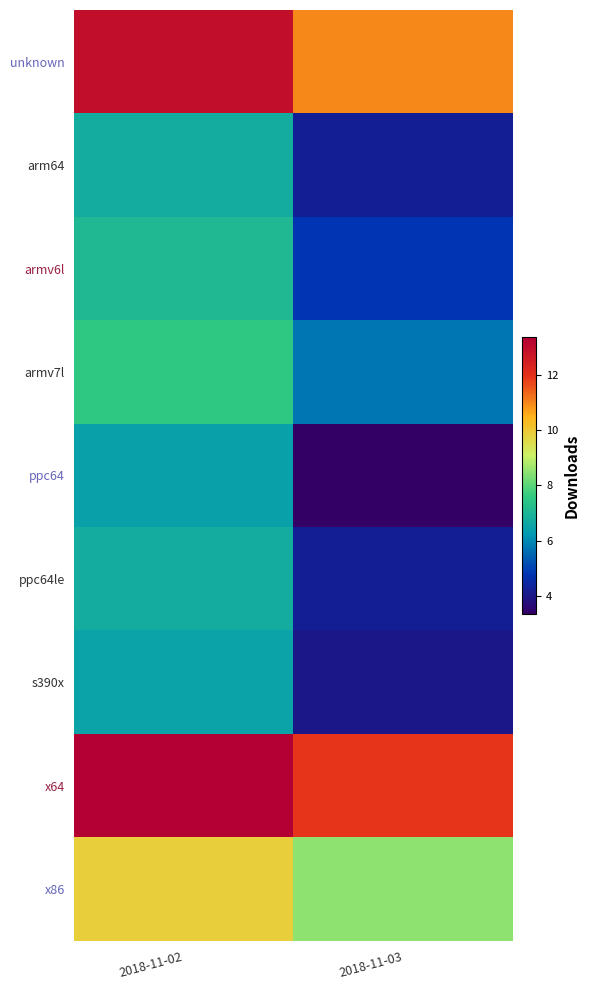

At how many categories does at least one series exceed 7?

2